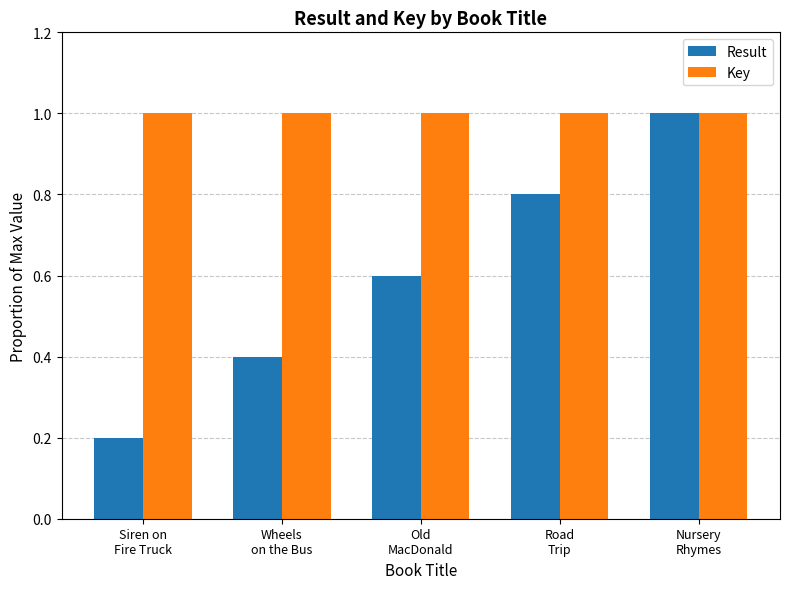

At how many categories does at least one series exceed 0?

5